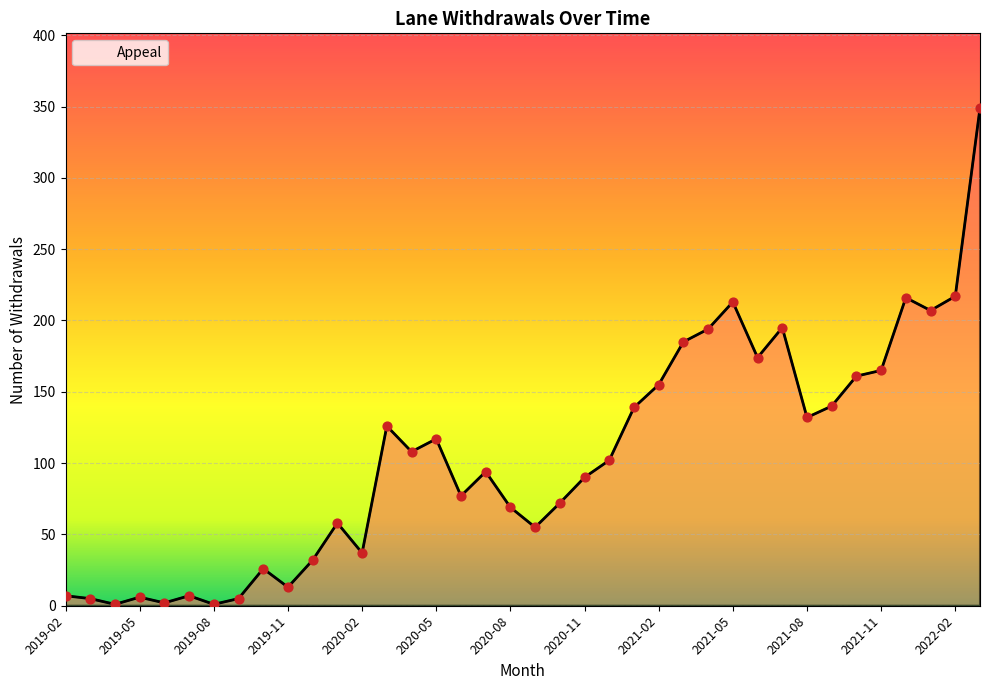

What is the maximum value shown in the chart?

349